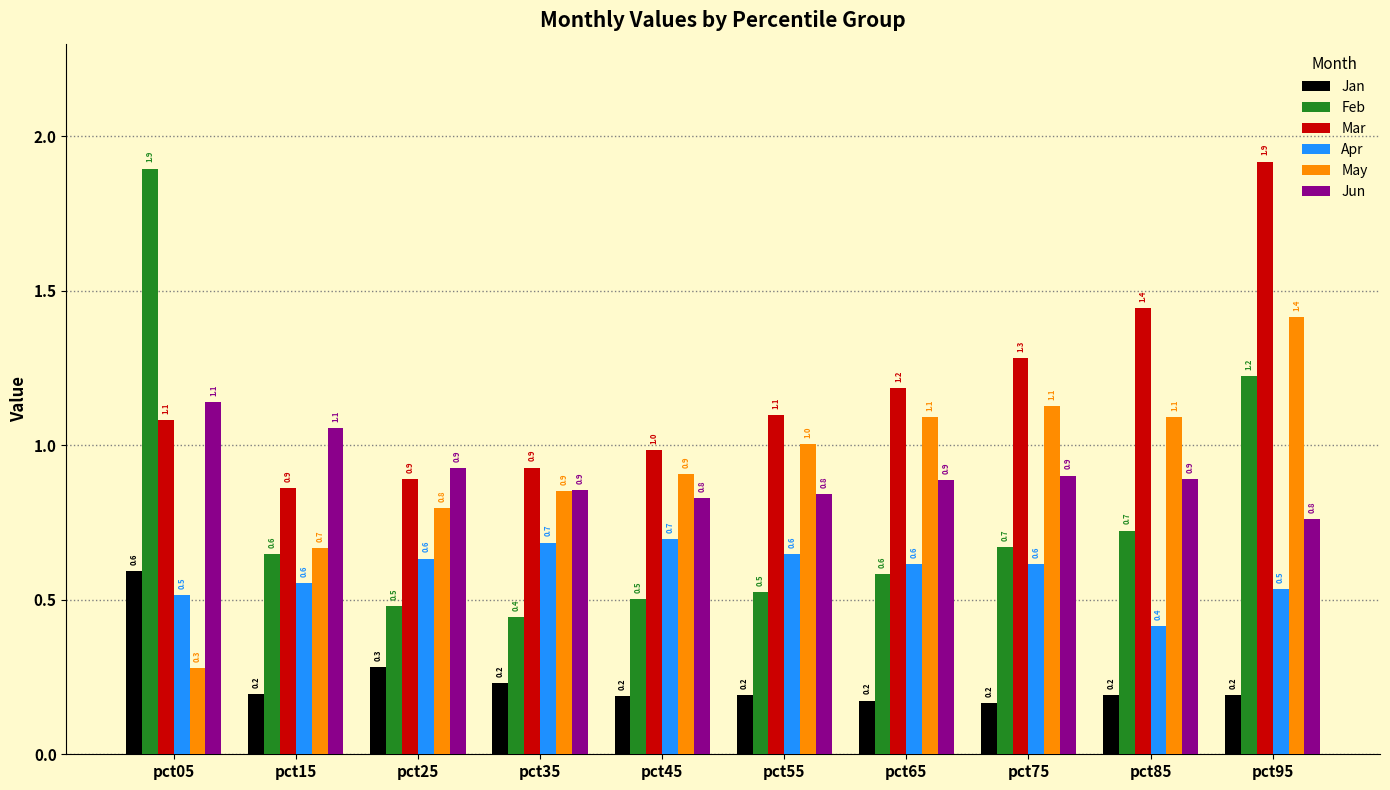

What is the lowest value of the Jun series?

0.8